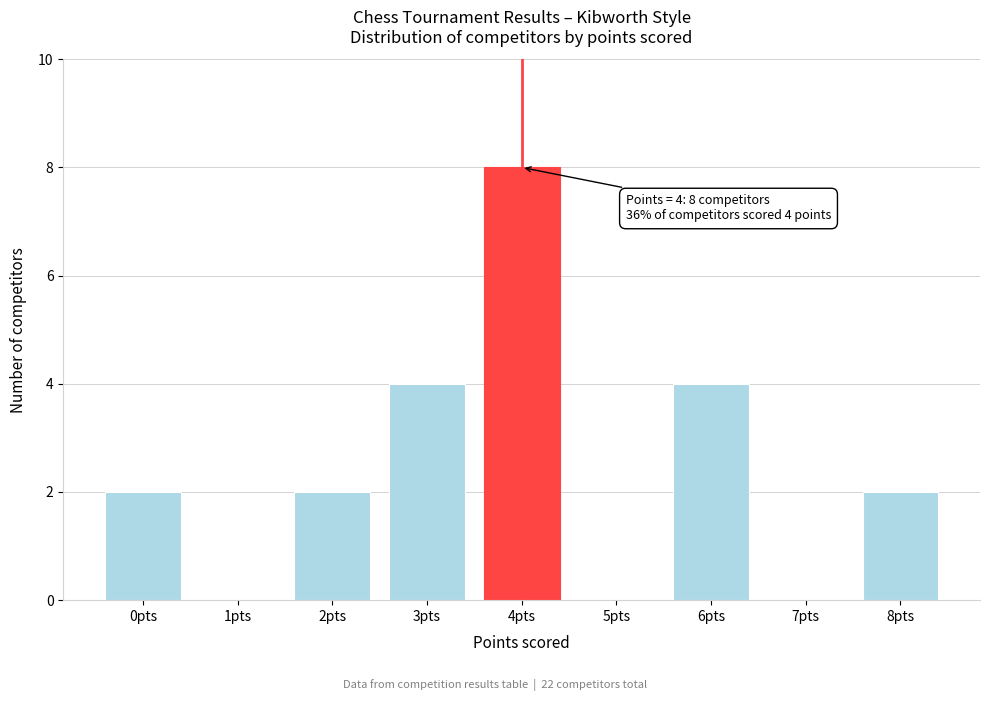

Reading left to right, extract all data points from this chart.

0pts=2	1pts=0	2pts=2	3pts=4	4pts=8	5pts=0	6pts=4	7pts=0	8pts=2